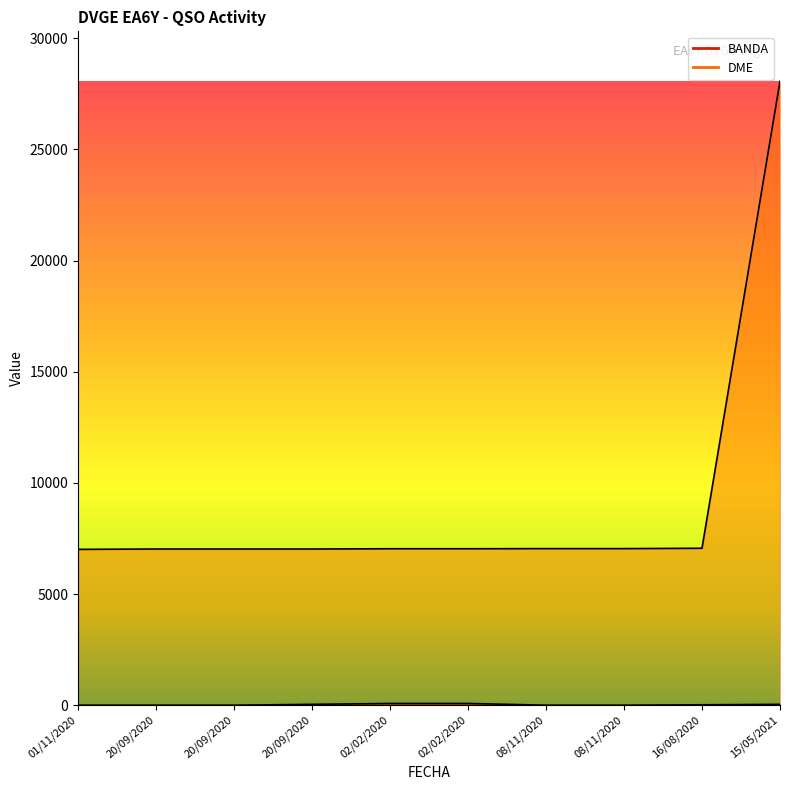

True or false: DME and BANDA cross at least once.

False